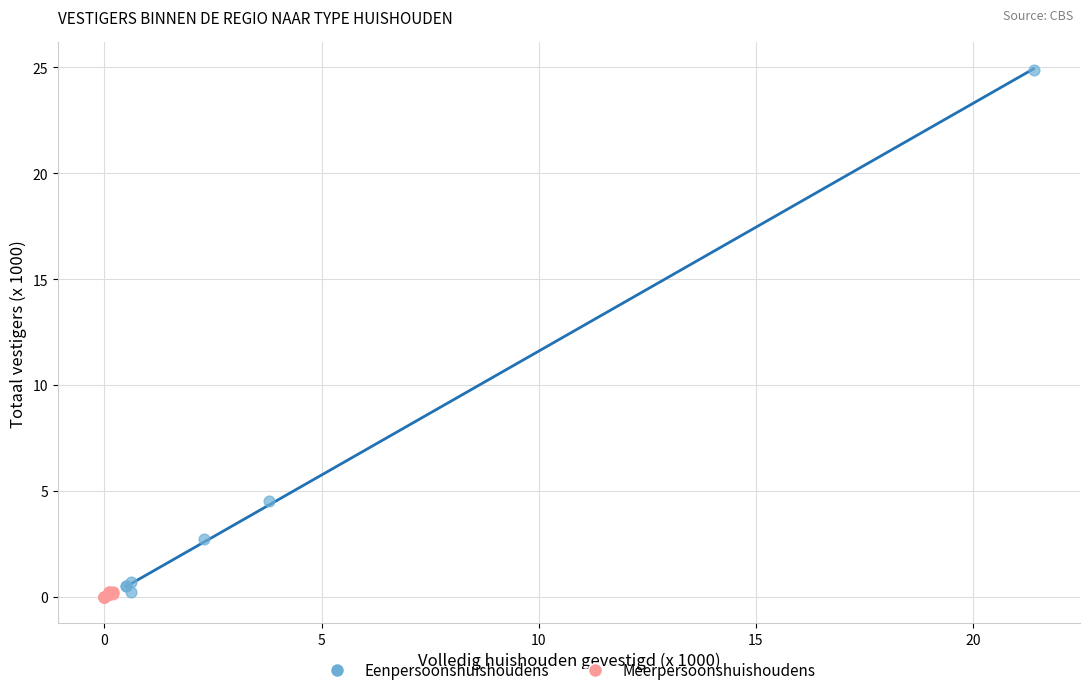

Which series reaches the maximum Y coordinate?

Eenpersoonshuishoudens